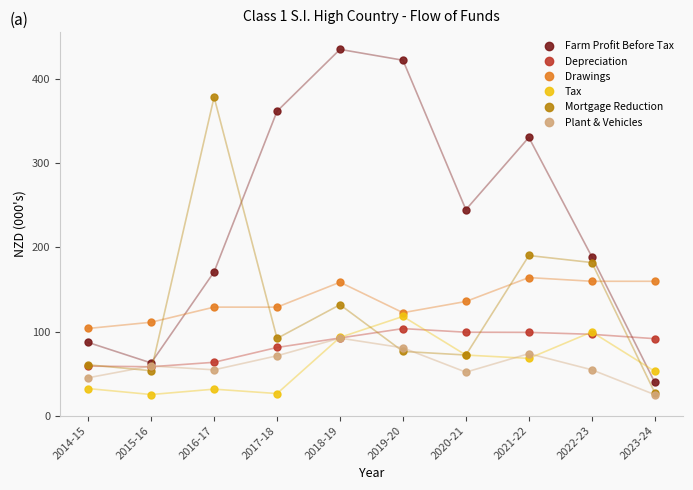

Is it true that Drawings equals 213.0 at 2016-17?

False